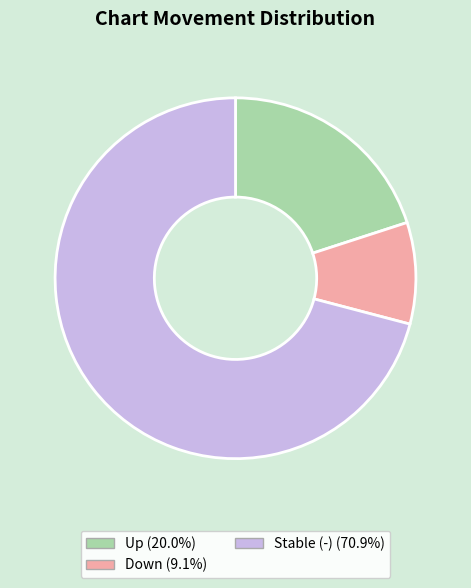

Is there any slice that represents more than half of the pie?

Yes